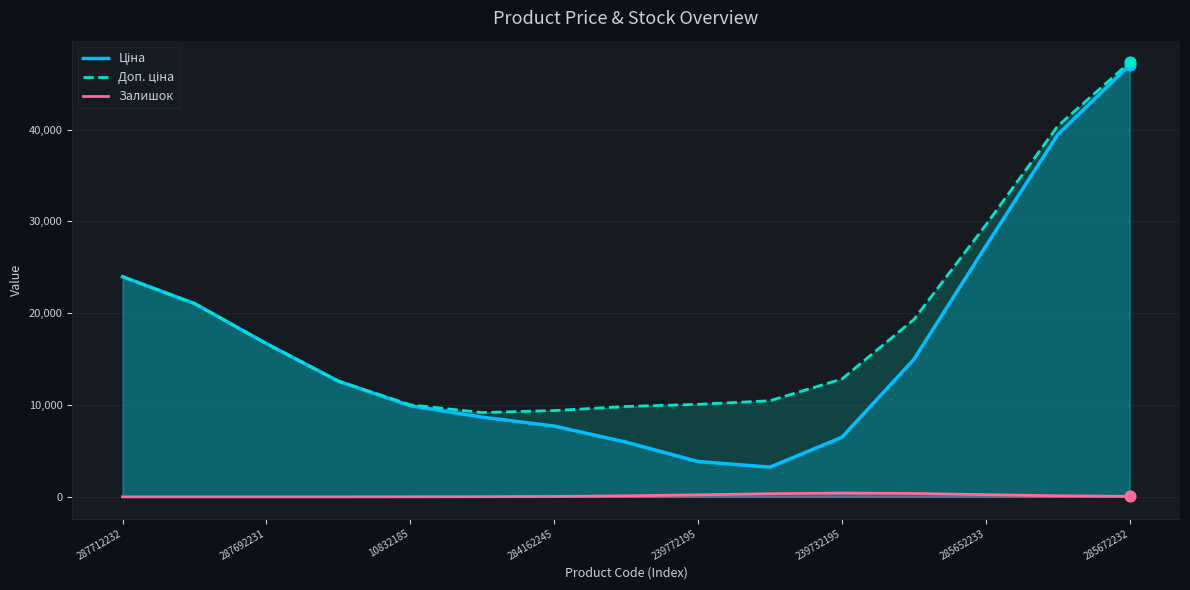

Which series has the largest total across all categories?

Доп. ціна